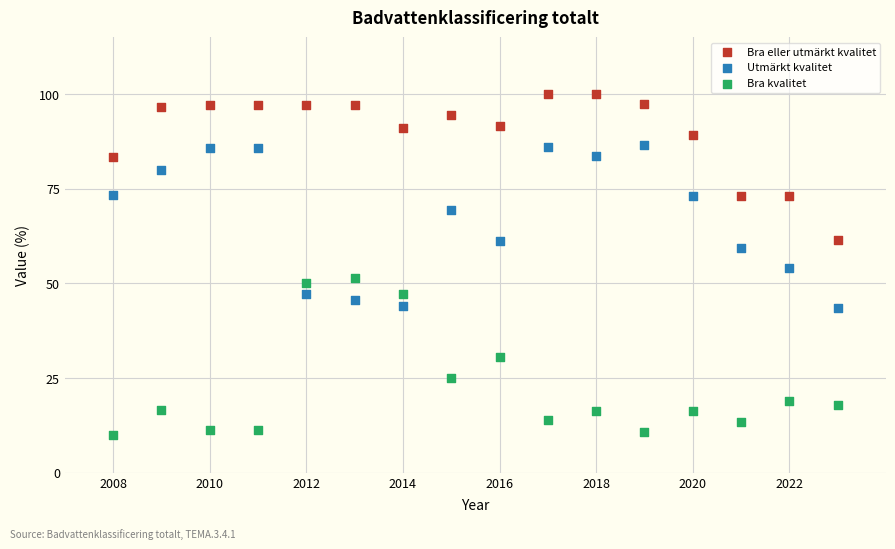

Across all data points, what is the range of Y values (max minus min)?

90.0